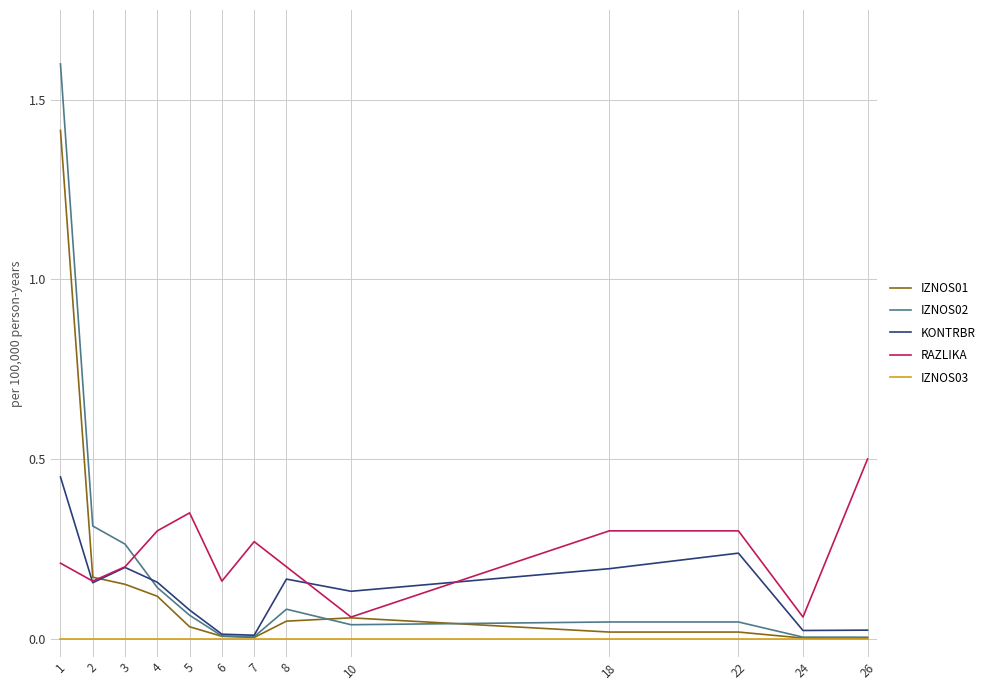

Which label corresponds to the largest value in the chart?

1